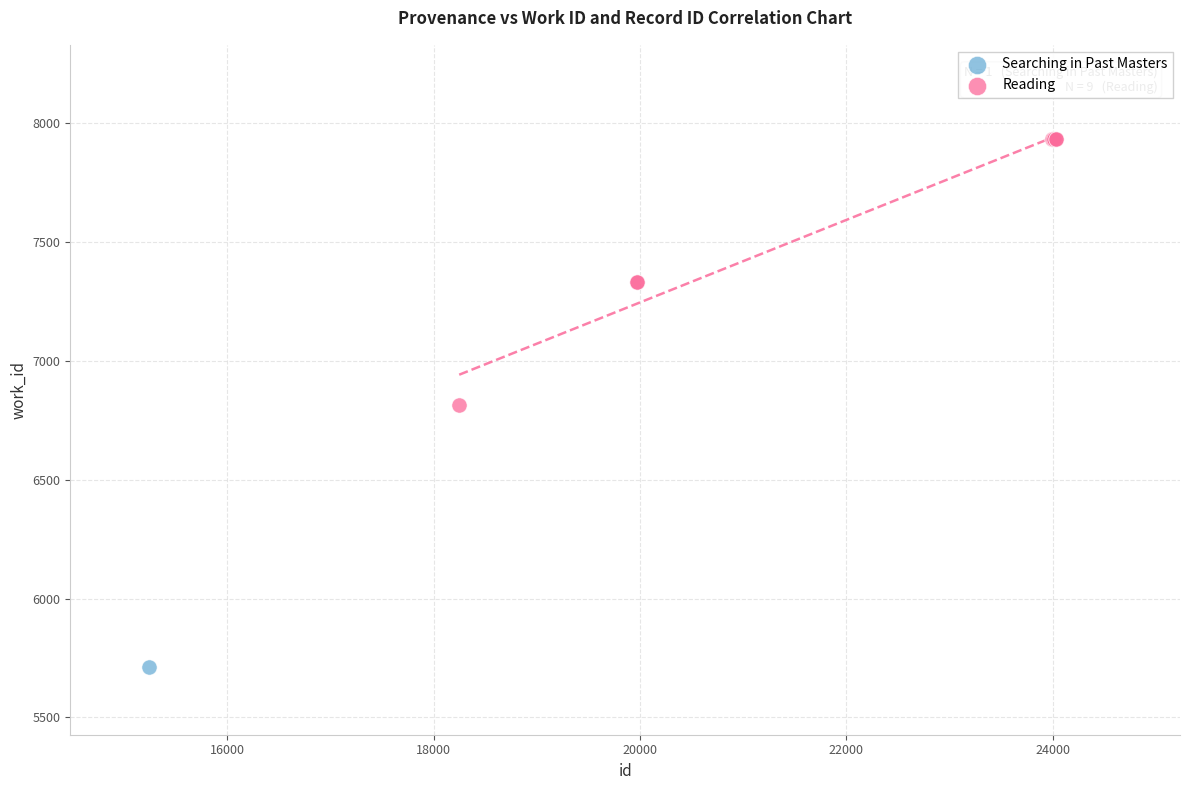

What are all the series names shown in the legend?

Searching in Past Masters, Reading